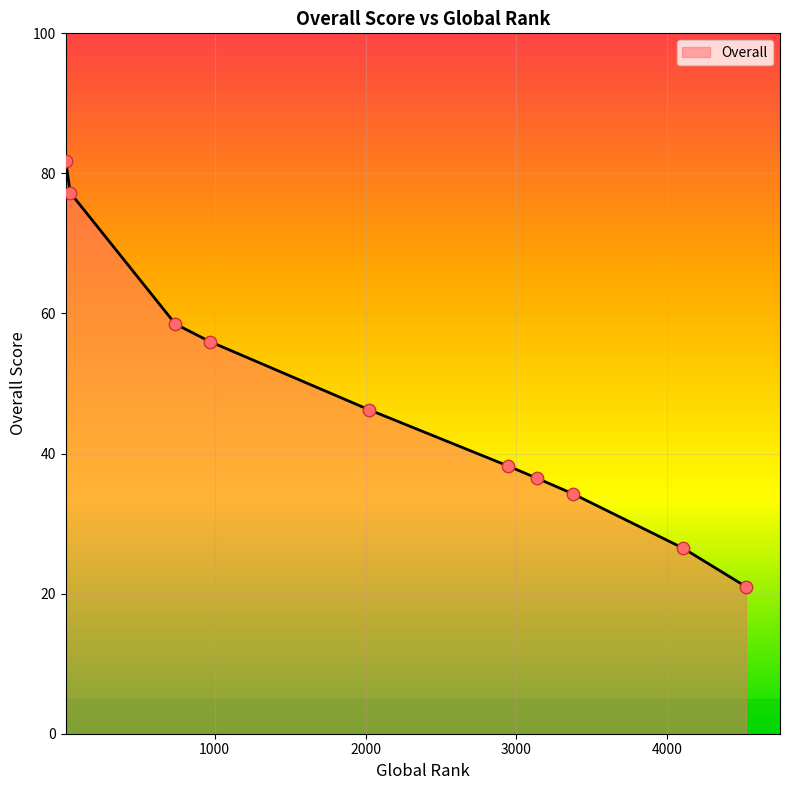

What is the smallest value displayed?

21.0